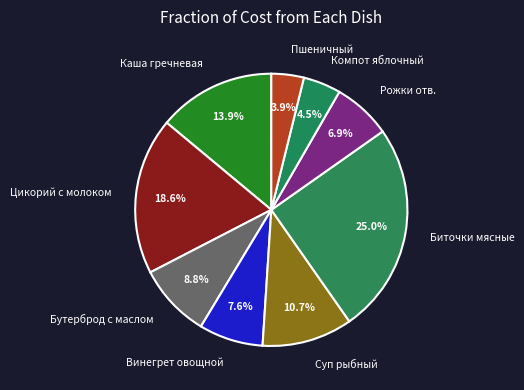

Between Пшеничный and Бутерброд с маслом, which is larger?

Бутерброд с маслом